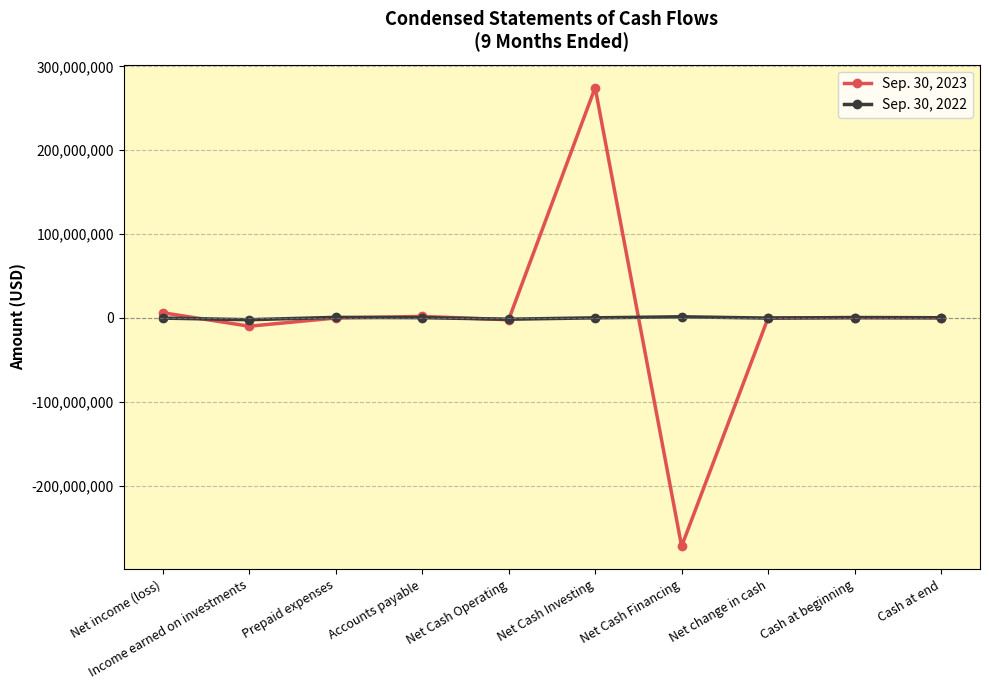

Read the Sep. 30, 2023 value at Net Cash Financing.

-272458808